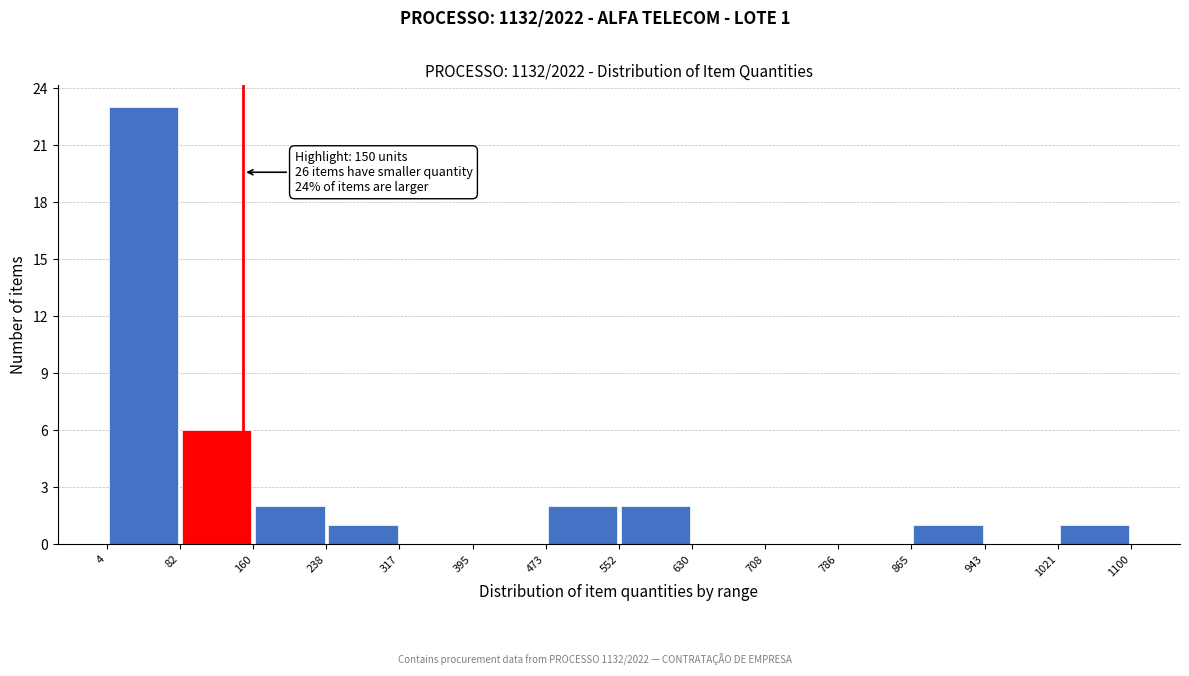

Over which range of the x-axis is the bar tallest?

4 to 82